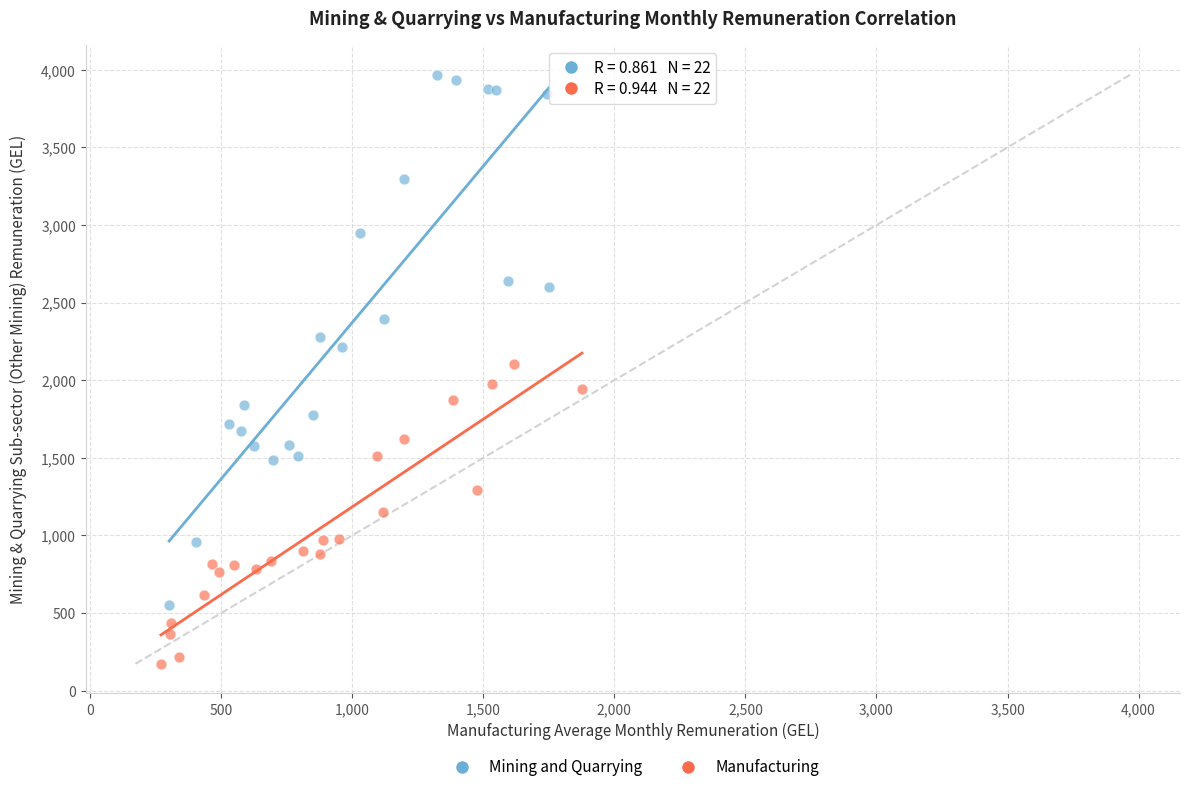

What are all the series names shown in the legend?

Mining and Quarrying, Manufacturing